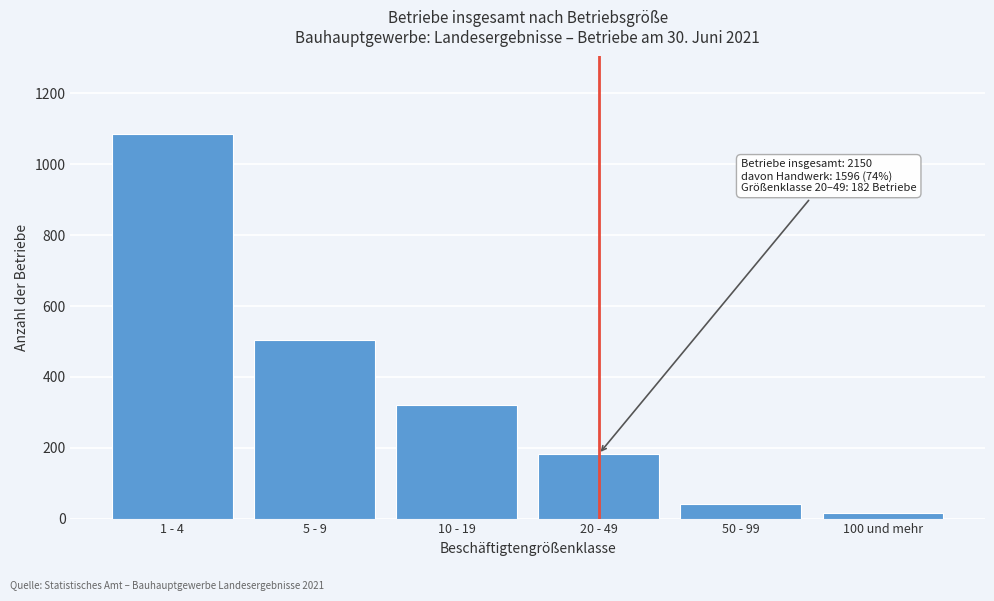

Reading left to right, extract all data points from this chart.

1 - 4=1087	5 - 9=505	10 - 19=320	20 - 49=182	50 - 99=41	100 und mehr=15